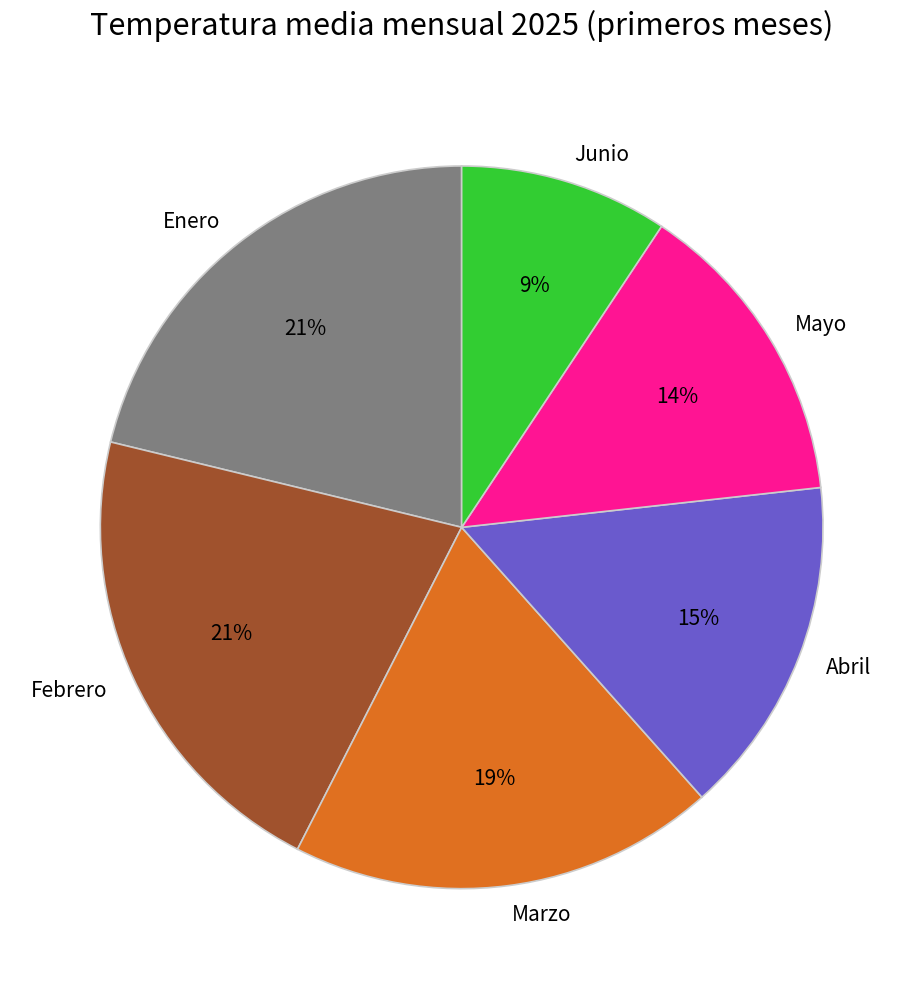

Between Febrero and Marzo, which is larger?

Febrero